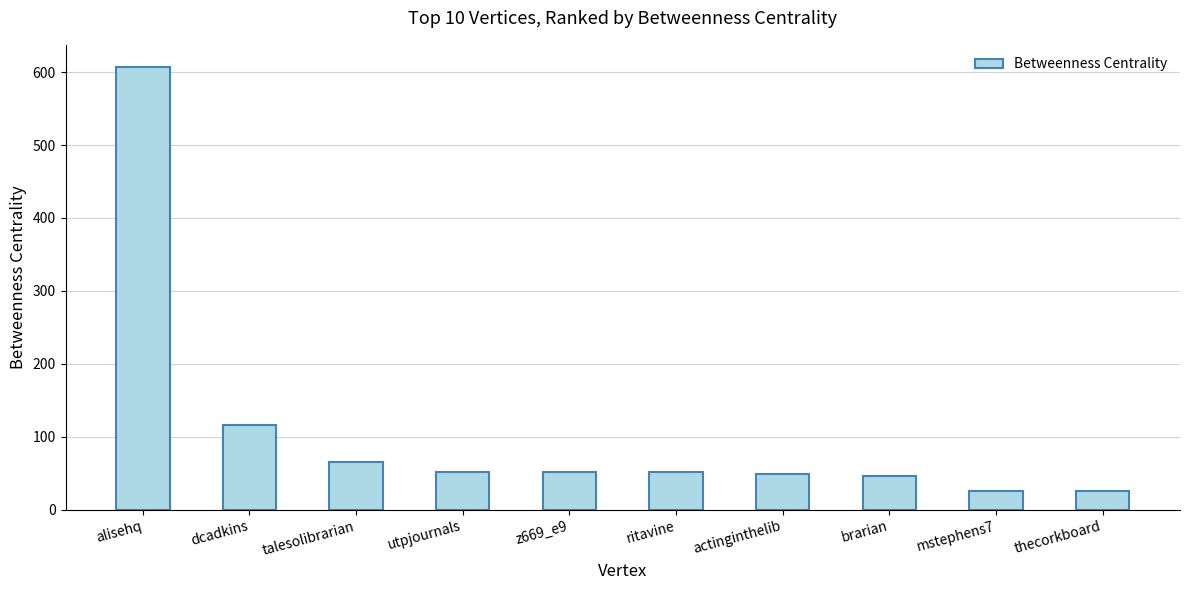

What is the label of the 1st bar from the right?

thecorkboard